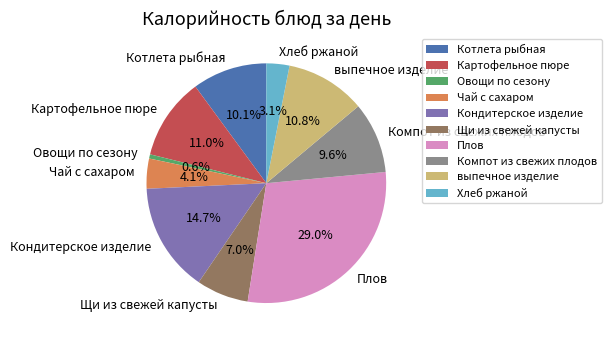

Which has a higher value, Щи из свежей капусты or Чай с сахаром?

Щи из свежей капусты